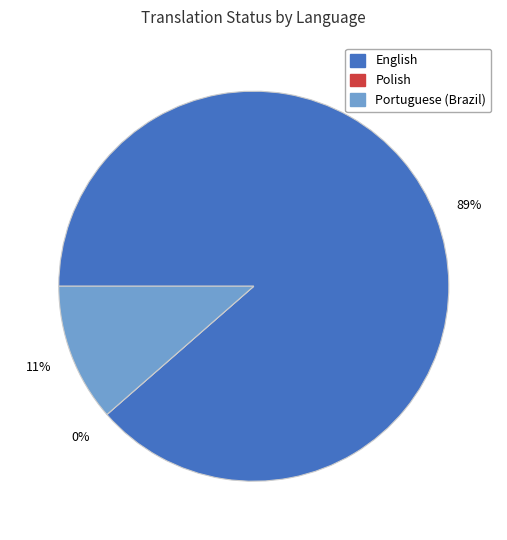

To the nearest percent, what is the average slice percentage?

33%